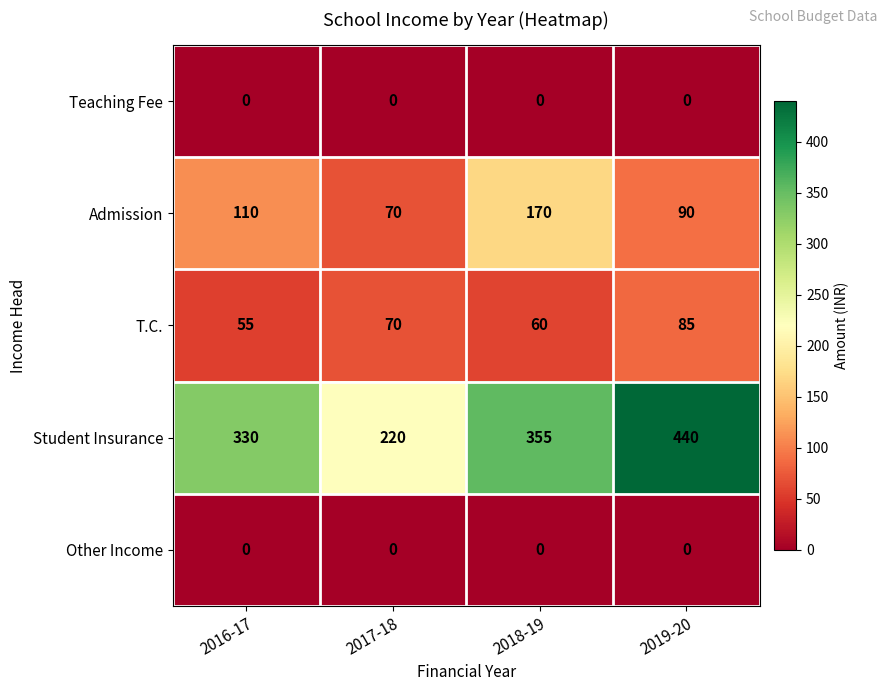

What is the total value across all series at 2017-18?

360